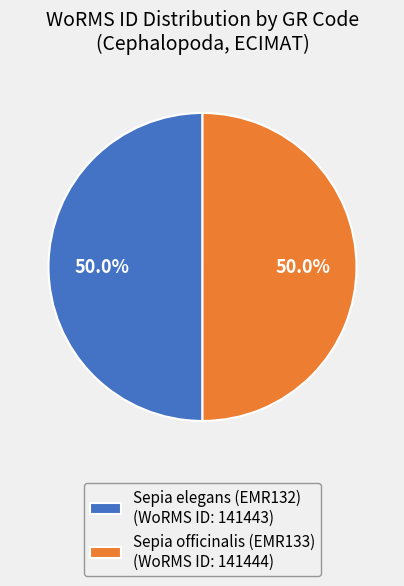

What is the ratio of the value at Sepia officinalis (EMR133) (WoRMS ID: 141444) to the value at Sepia elegans (EMR132) (WoRMS ID: 141443)?

1.0